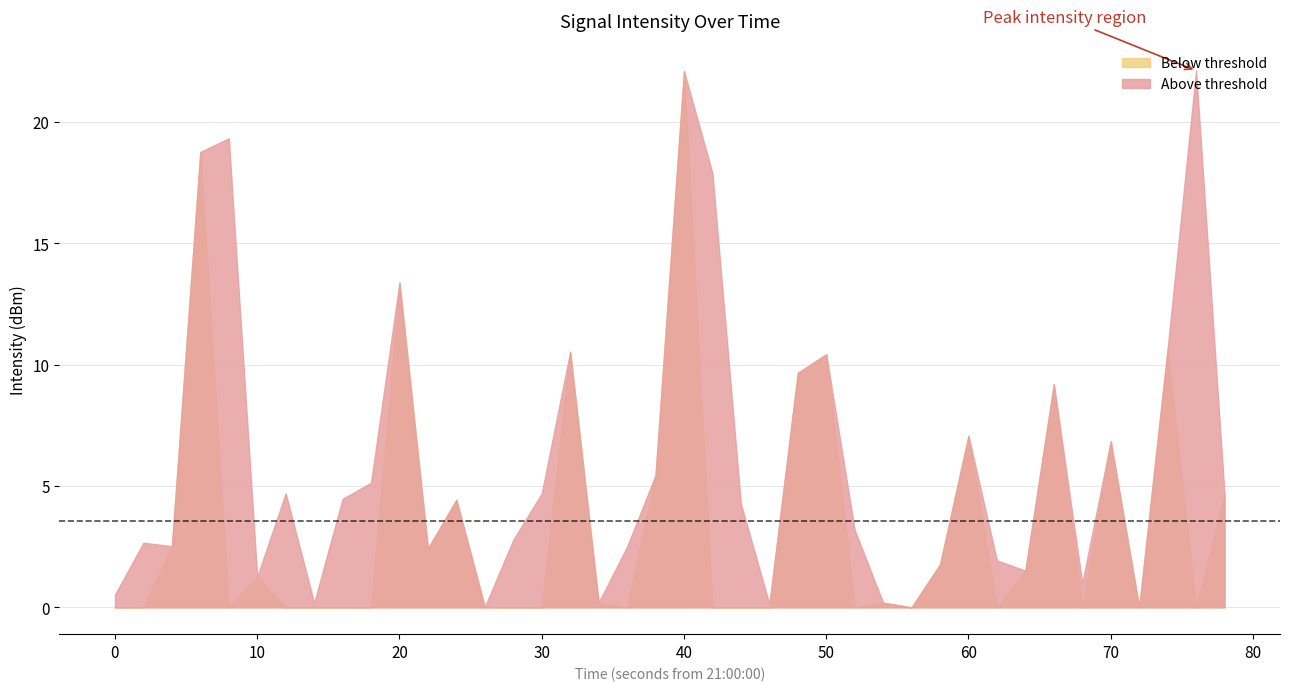

At which category is the sum across all series the highest?

40